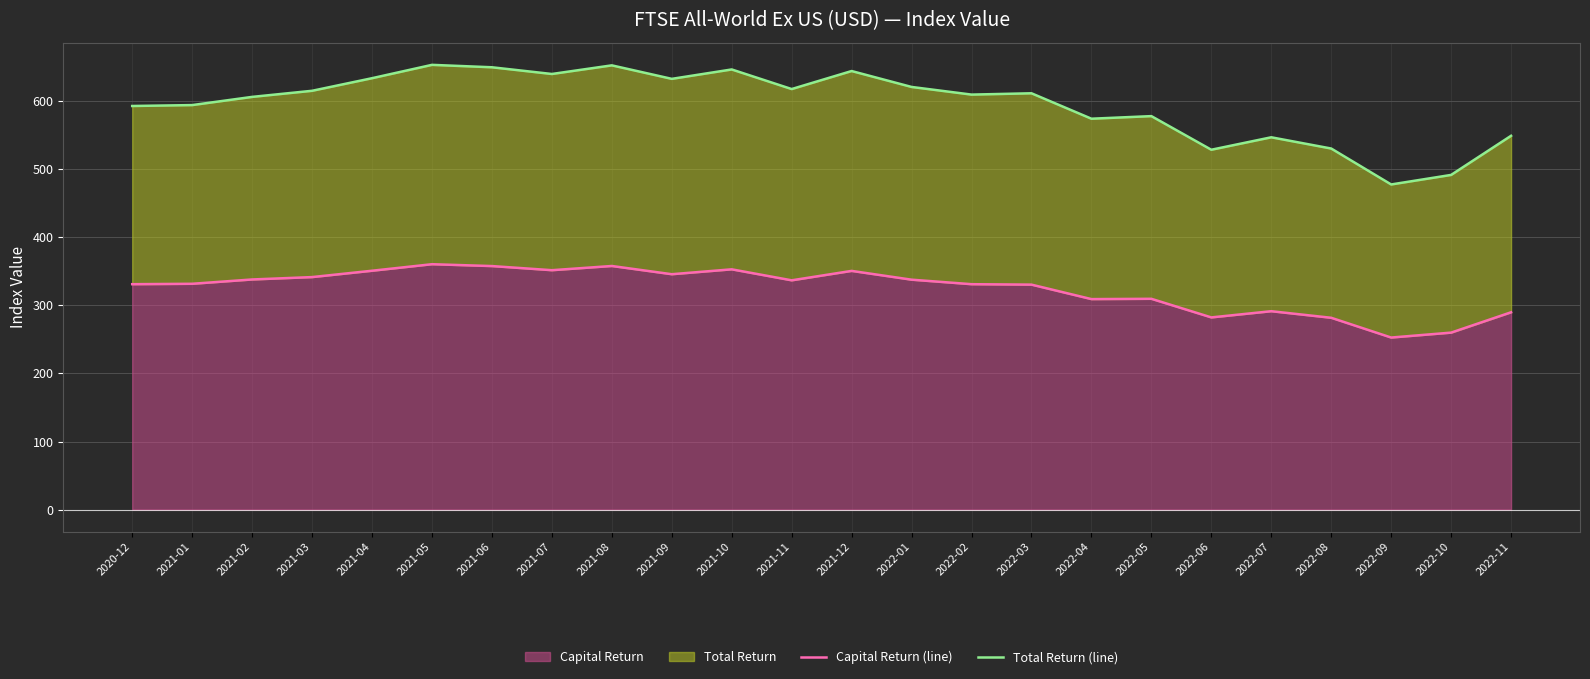

At which label is Capital Return (line) closest to 306?

2022-04